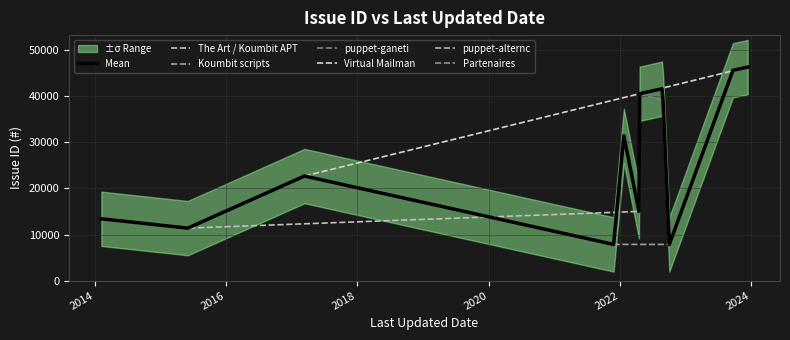

At which label is the value closest to 27100?

3